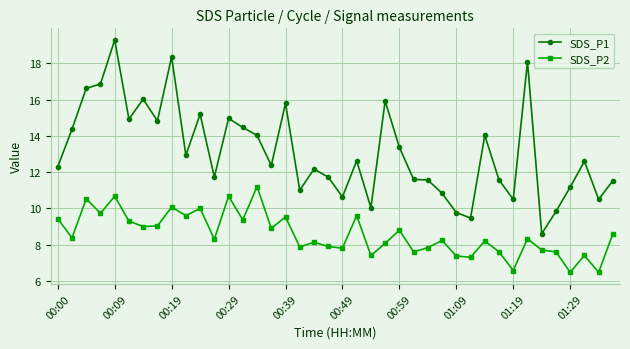

Does the chart have visible grid lines?

Yes